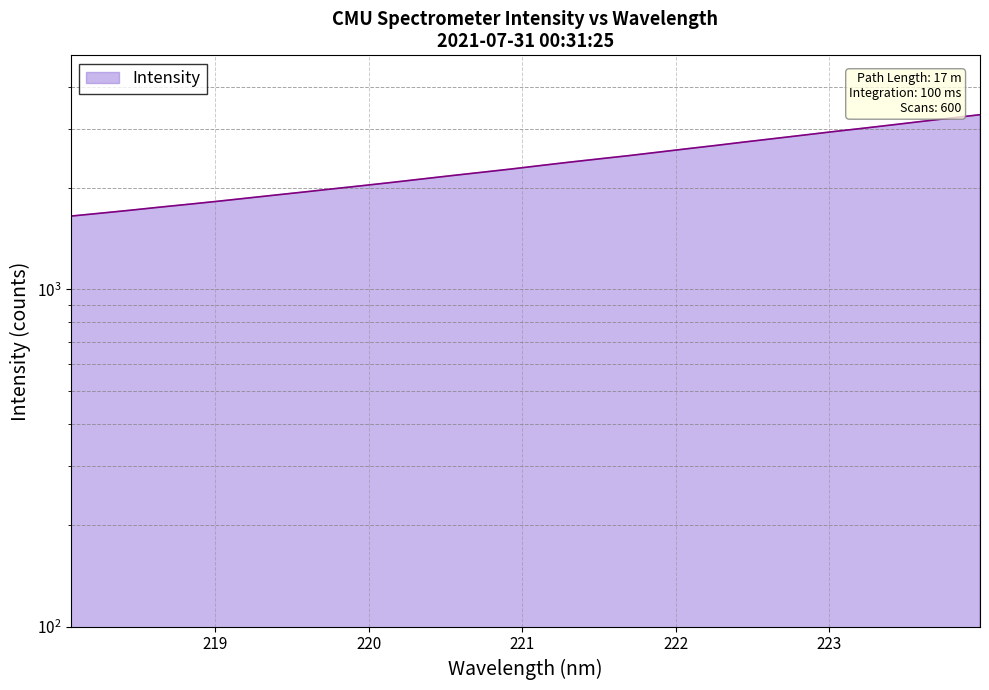

Reading right to left, what are all the values shown in this chart?

3300.5	3224.4	3151.3	3078.1	3007.7	2940.8	2872.2	2805.8	2741.5	2676.2	2615.1	2554.0	2494.5	2440.5	2386.8	2331.8	2277.1	2227.0	2178.1	2129.2	2081.1	2035.6	1992.2	1949.0	1907.6	1866.8	1827.0	1789.6	1754.0	1717.6	1683.7	1651.1